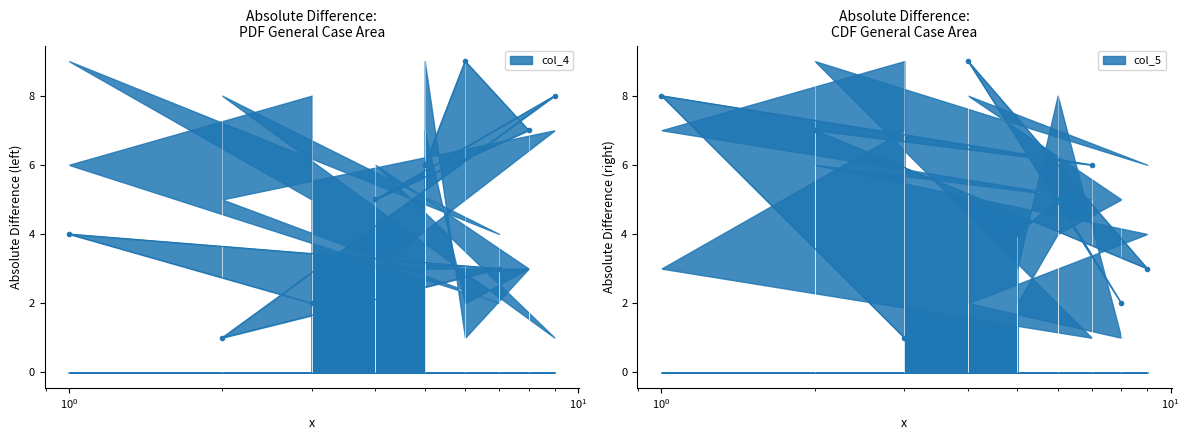

How many series are shown in this chart?

2